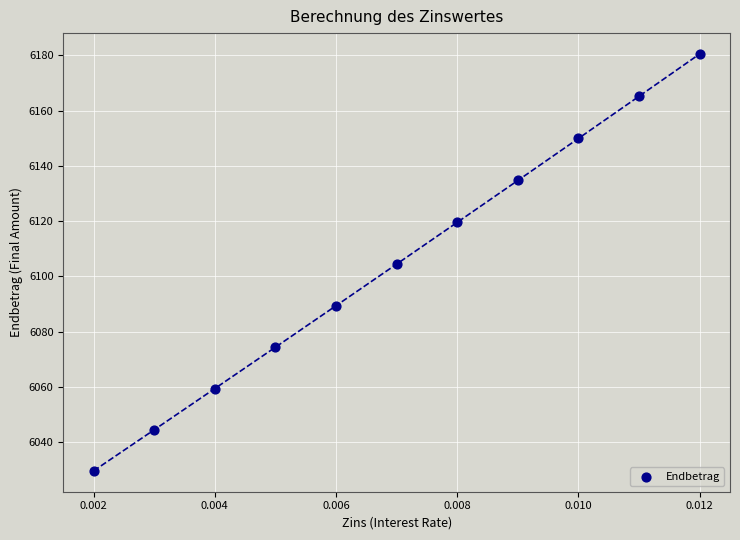

What is the average Y value?

6104.7